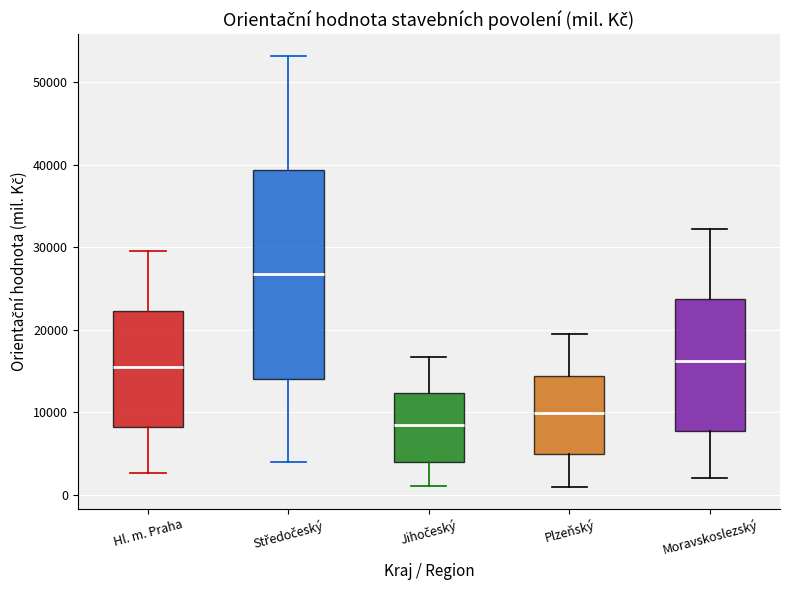

Which box has the lowest median line?

Jihočeský